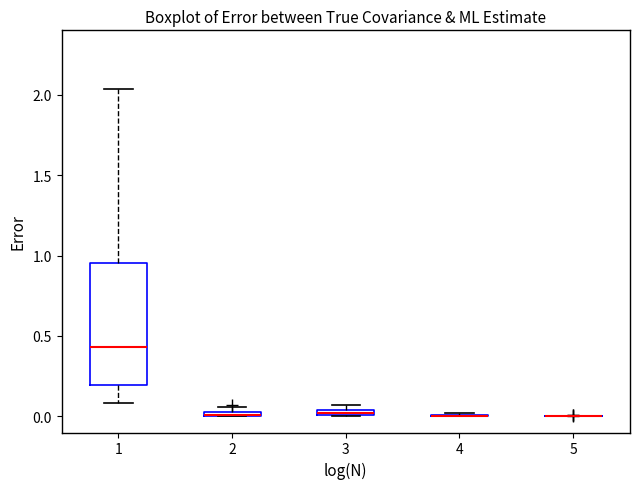

Which box is the tallest, from its lower edge to its upper edge?

1